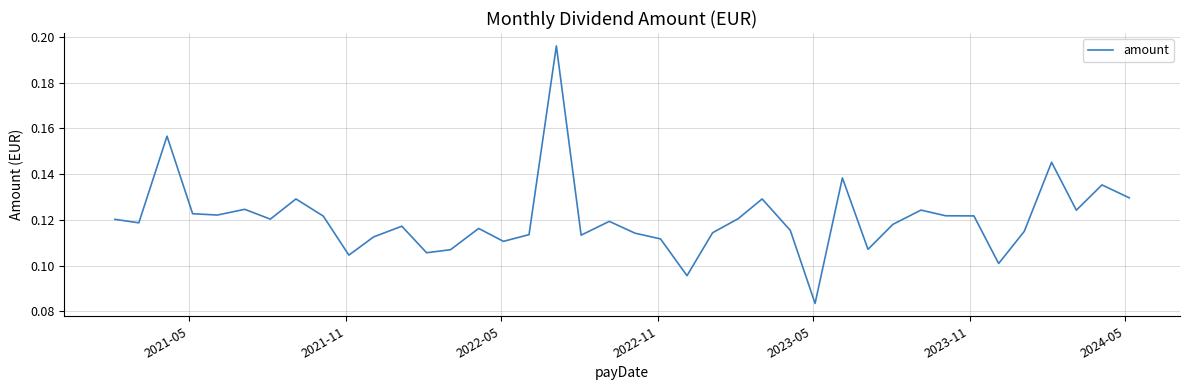

How many lines are shown in the chart?

1